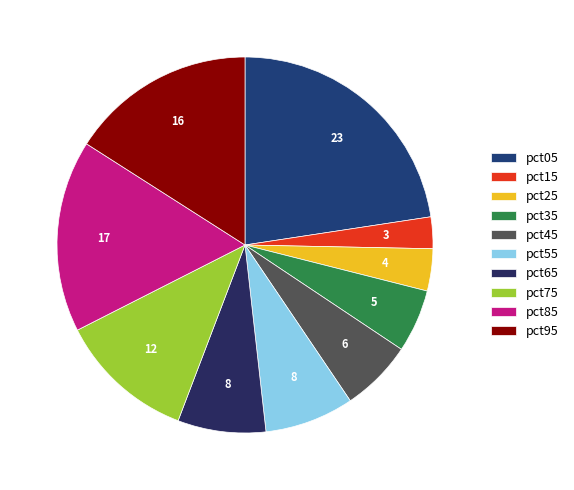

How many slices are in this pie chart?

10